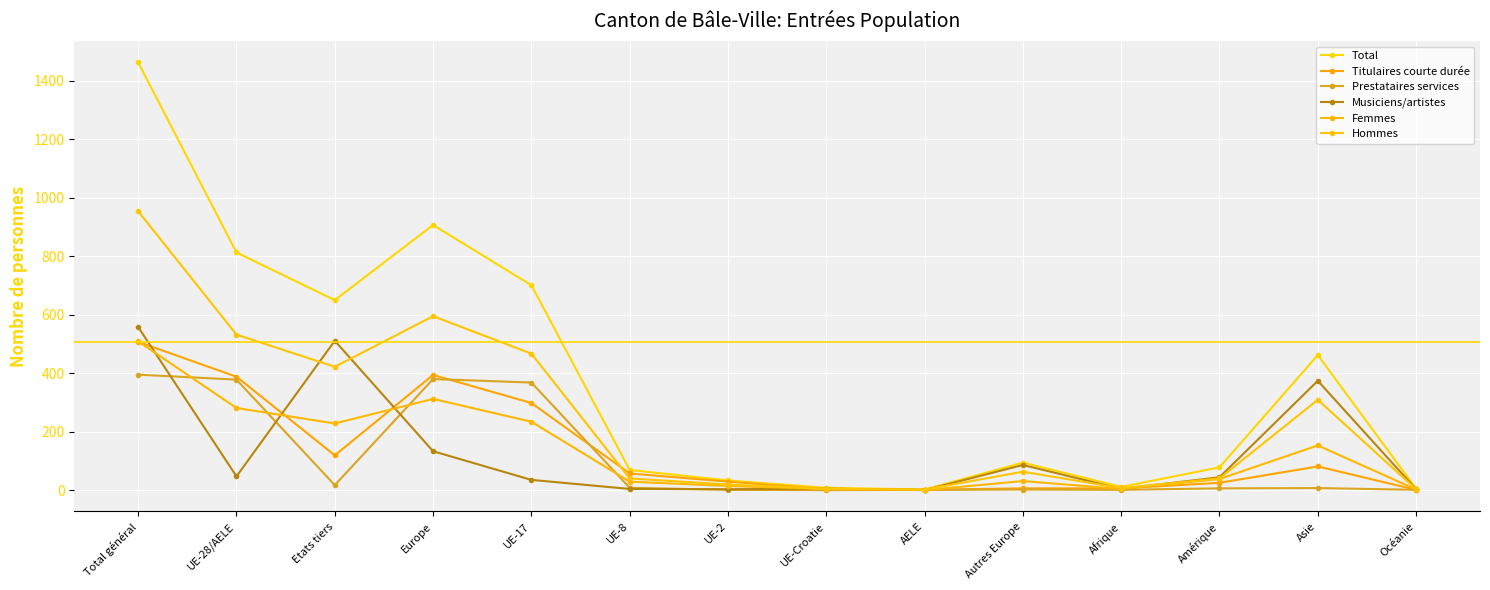

Where is the first local minimum for Hommes?

Etats tiers